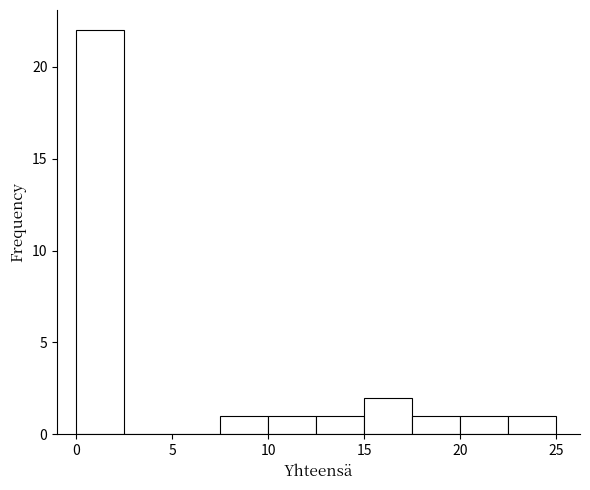

Reading left to right, list every bar in this chart as the range it spans on the x-axis followed by its height. The values are not printed on the chart, so give them approximately, as read against the axis.

0.0 to 2.5: 22
2.5 to 5.0: 0
5.0 to 7.5: 0
7.5 to 10.0: 1
10.0 to 12.5: 1
12.5 to 15.0: 1
15.0 to 17.5: 2
17.5 to 20.0: 1
20.0 to 22.5: 1
22.5 to 25.0: 1